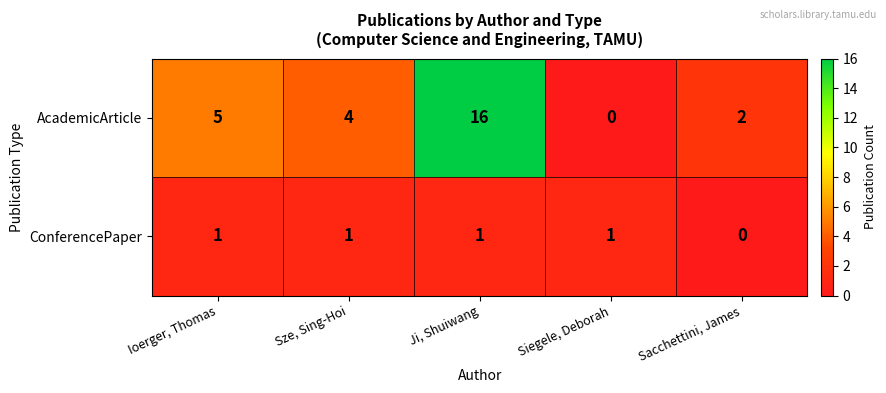

True or false: AcademicArticle has a value of 4 at Ji, Shuiwang.

False